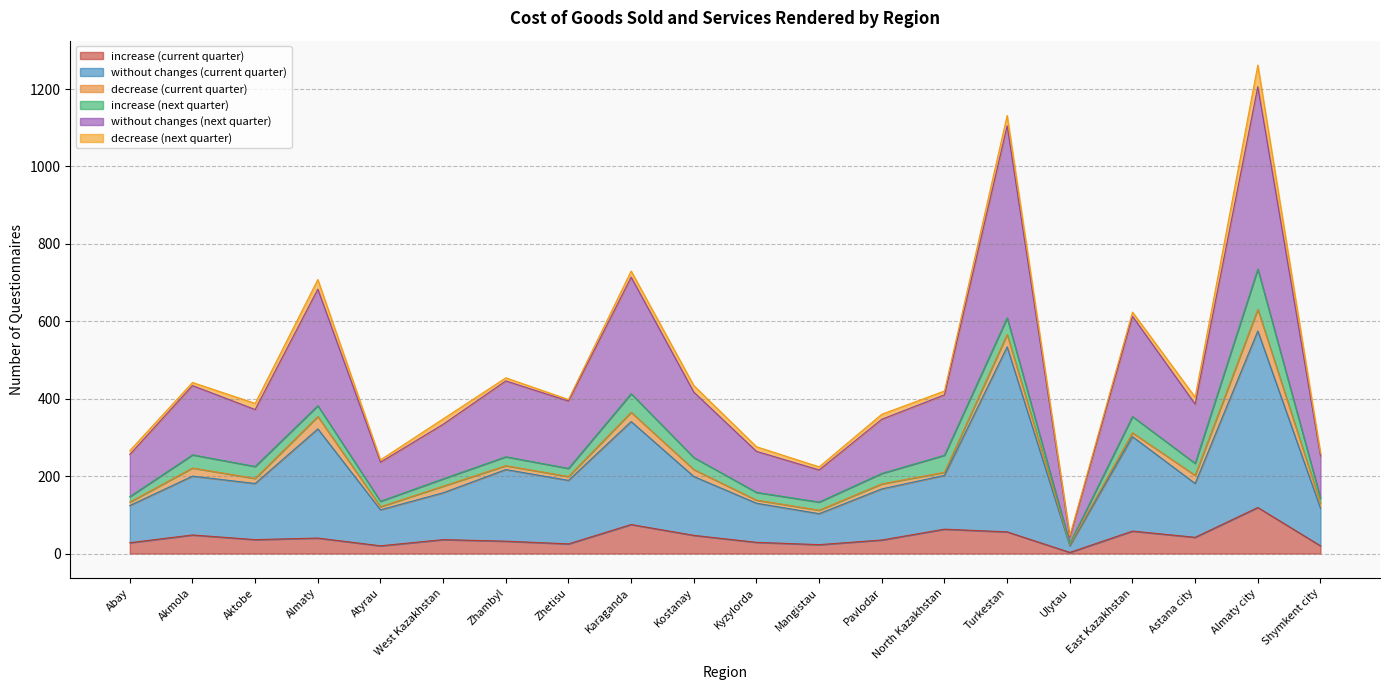

True or false: without changes (next quarter) and increase (current quarter) intersect in this chart.

False